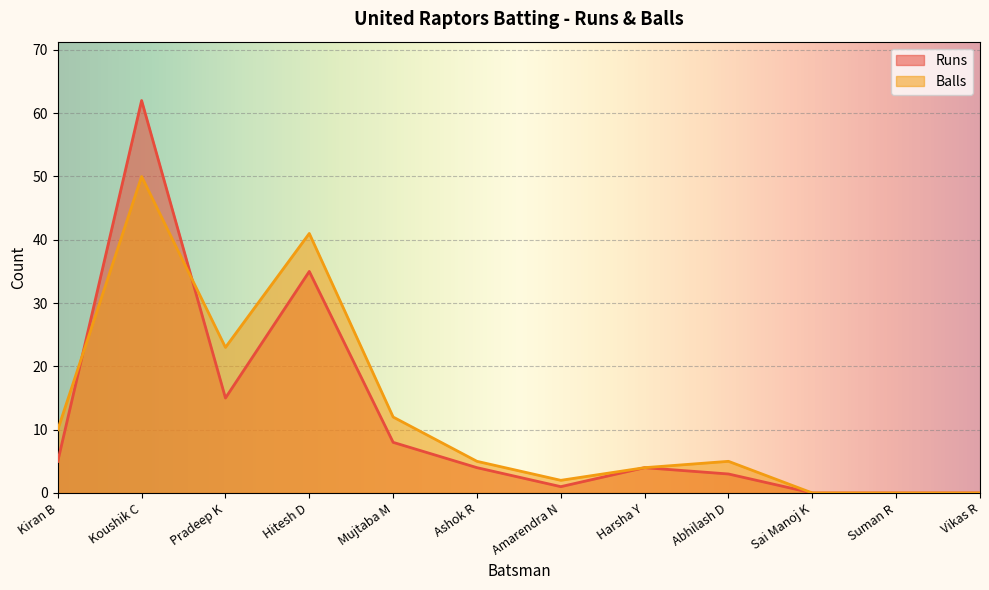

At how many categories does at least one series exceed 61?

1